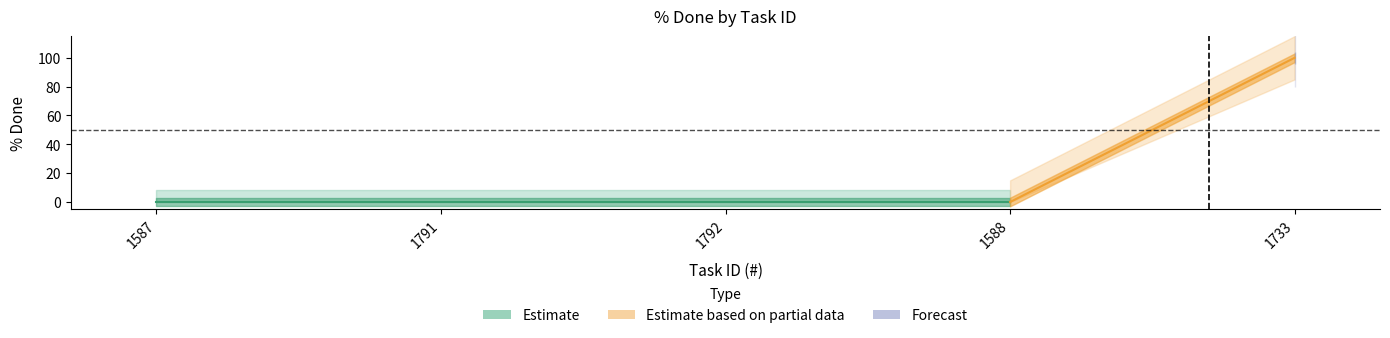

At how many categories does at least one series exceed 74?

1